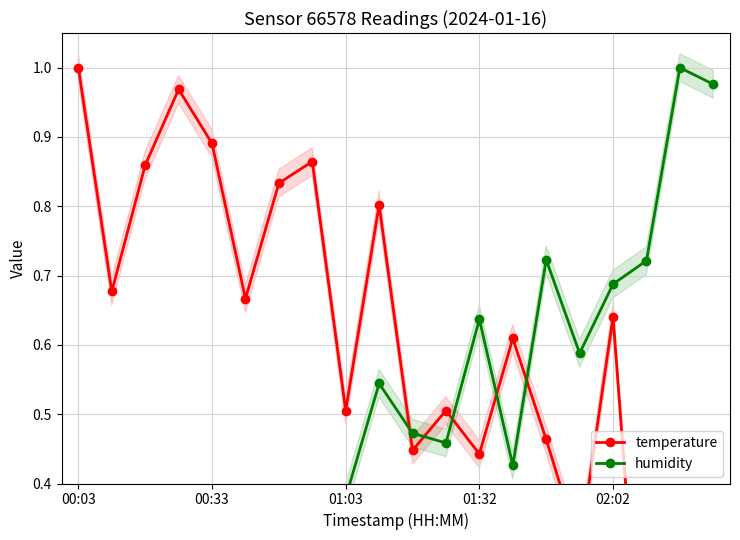

Is the value of temperature at 6 greater than the value of humidity at 5?

Yes